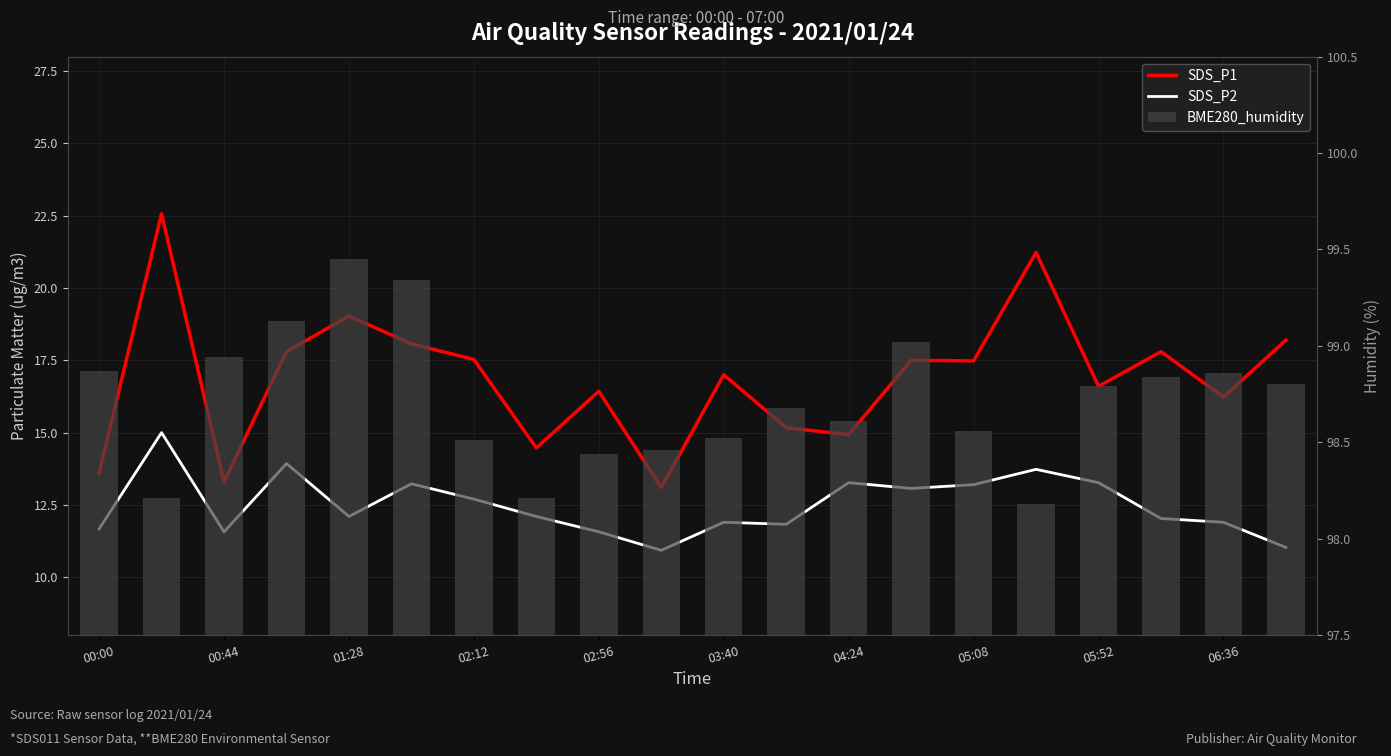

What is the maximum value shown in the chart?

99.5